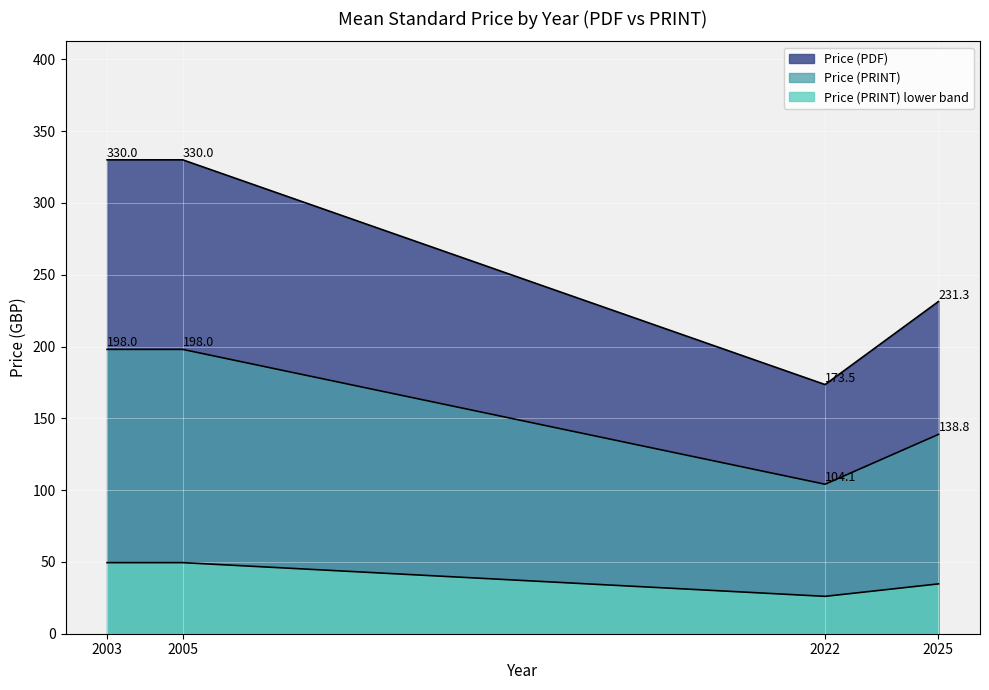

How many lines are shown in the chart?

3